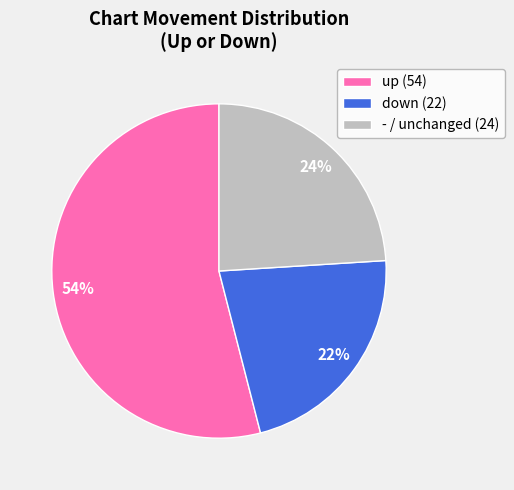

The - slice represents 24% of the pie. True or false?

True